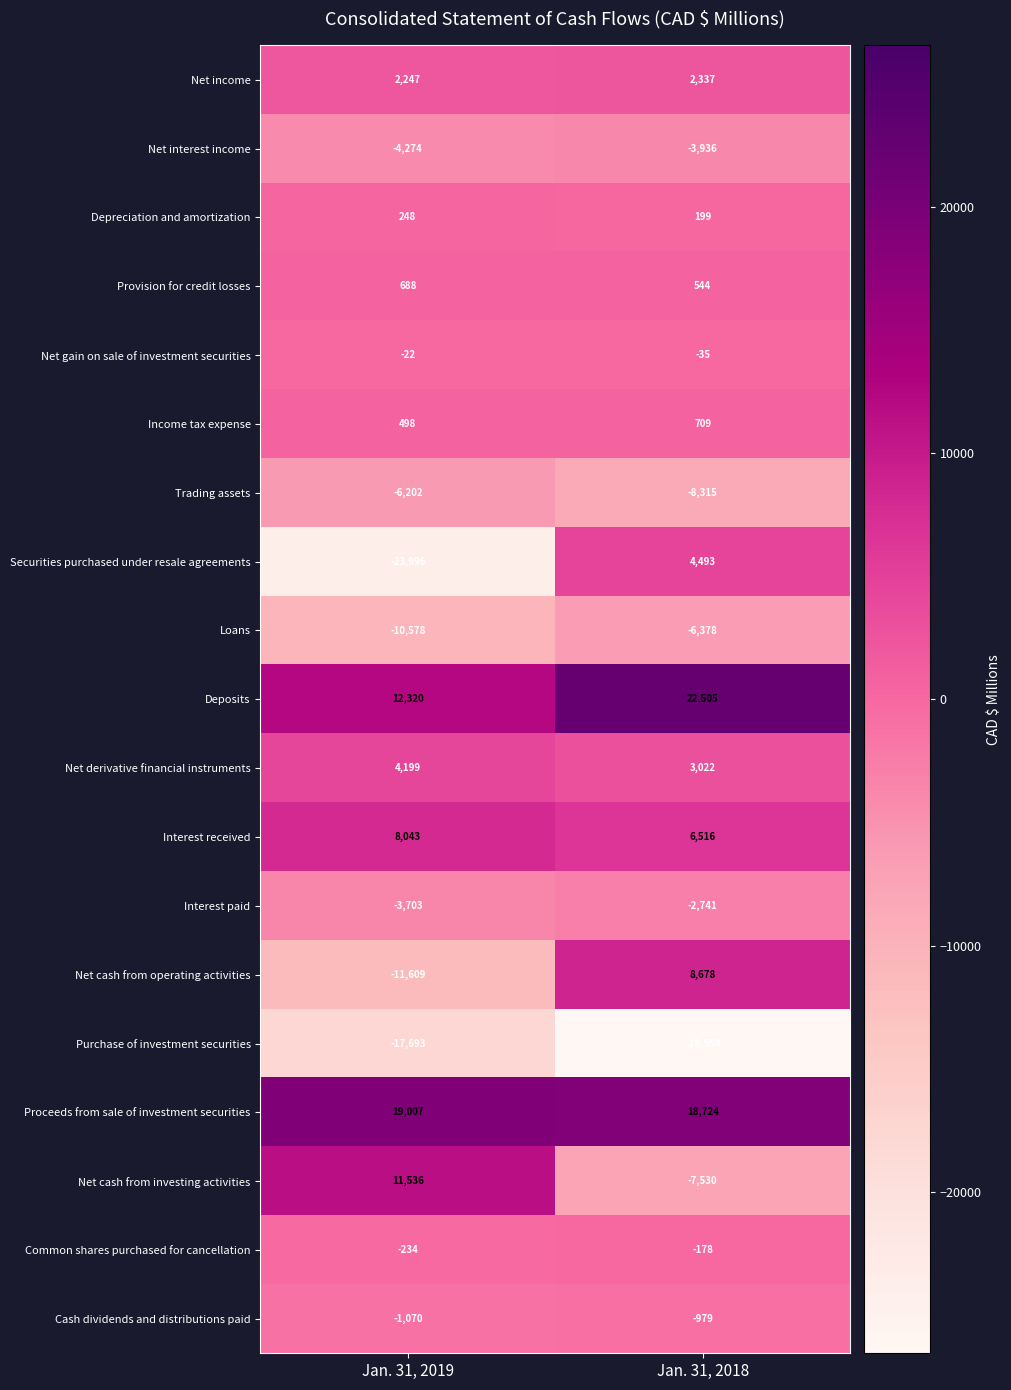

At which category is the sum across all series the highest?

Jan. 31, 2018